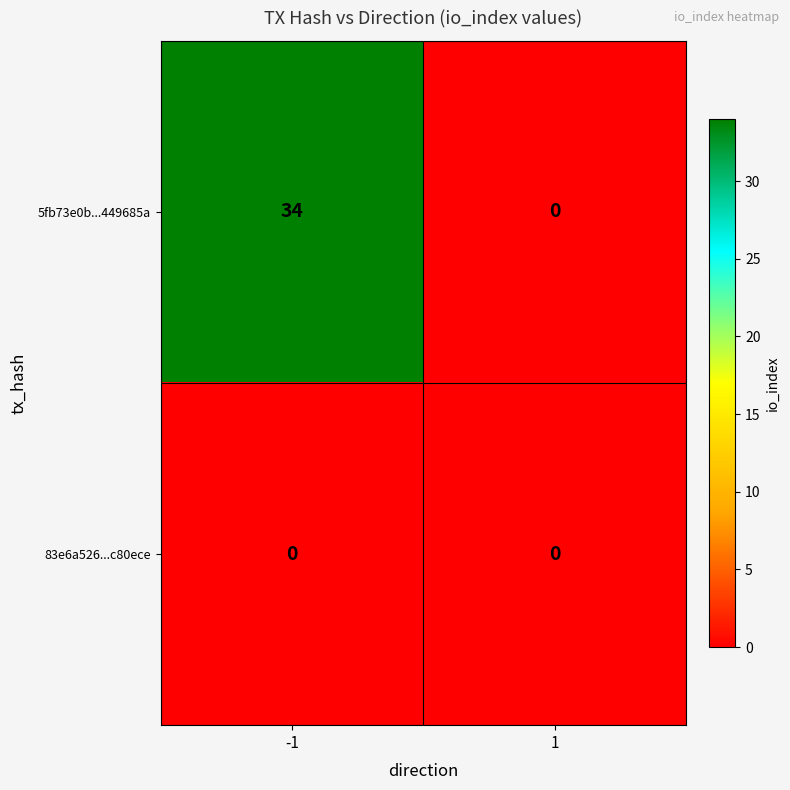

Reading left to right, what are all the values shown in this chart?

5fb73e0b...449685a: -1=34	1=0
83e6a526...c80ece: -1=0	1=0